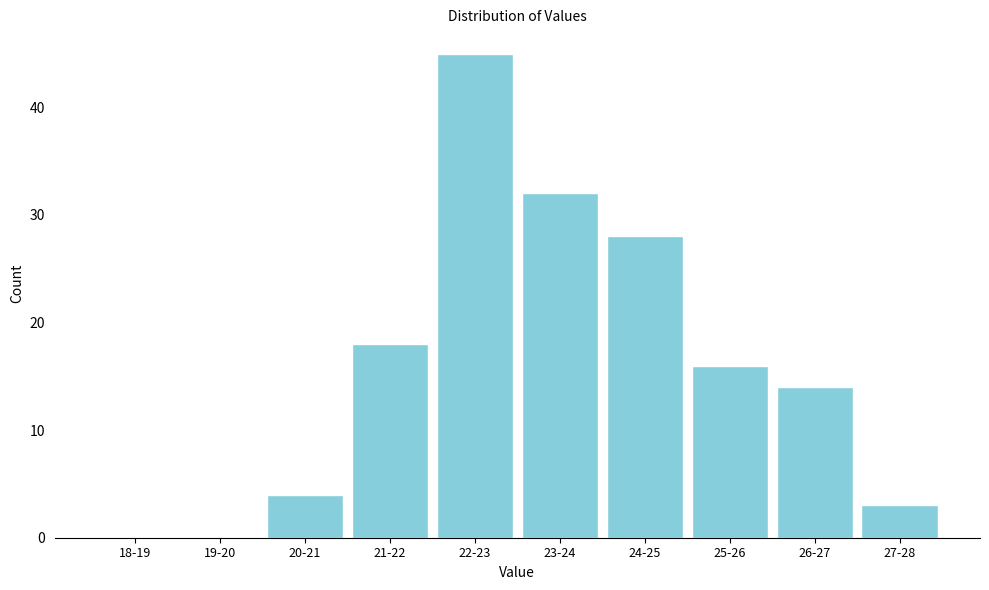

Reading left to right, what are all the values shown in this chart?

18-19=0	19-20=0	20-21=4	21-22=18	22-23=45	23-24=32	24-25=28	25-26=16	26-27=14	27-28=3